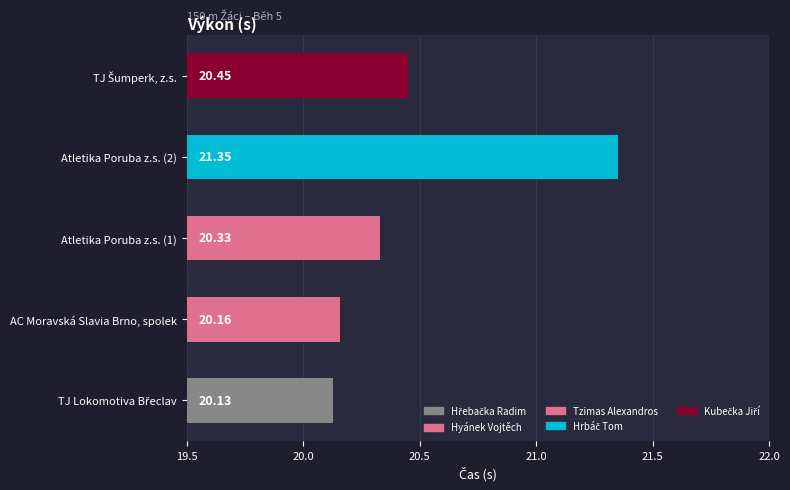

How many data points does each series have?

5